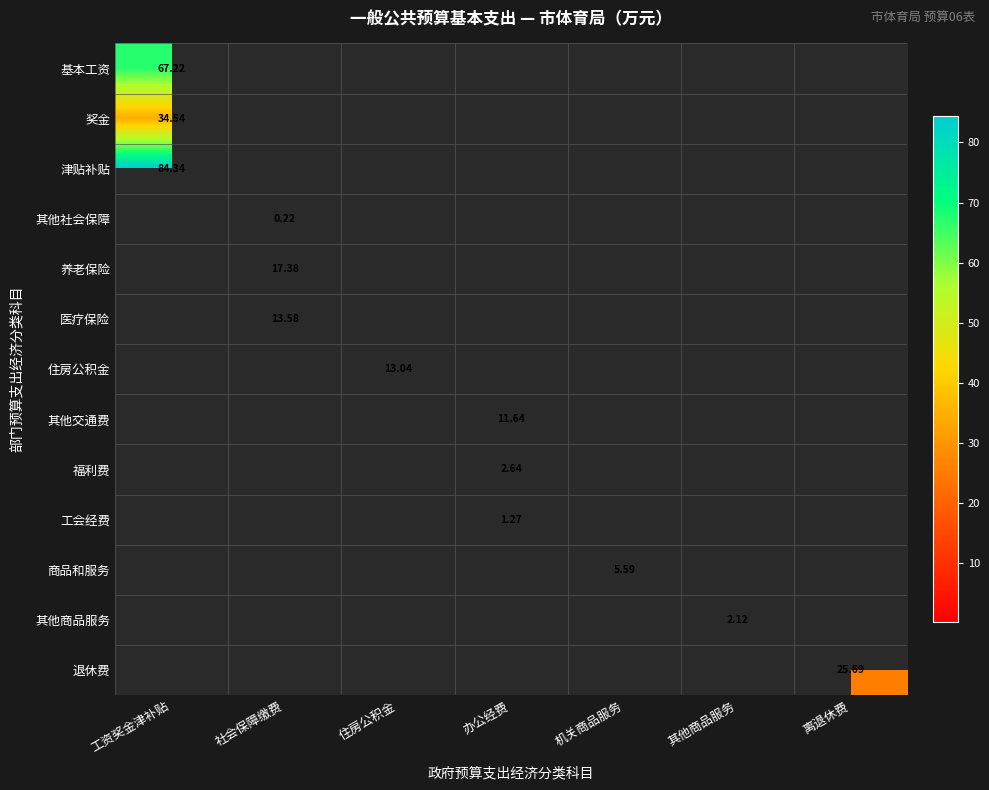

Which category has the lowest value across all series?

社会保障缴费